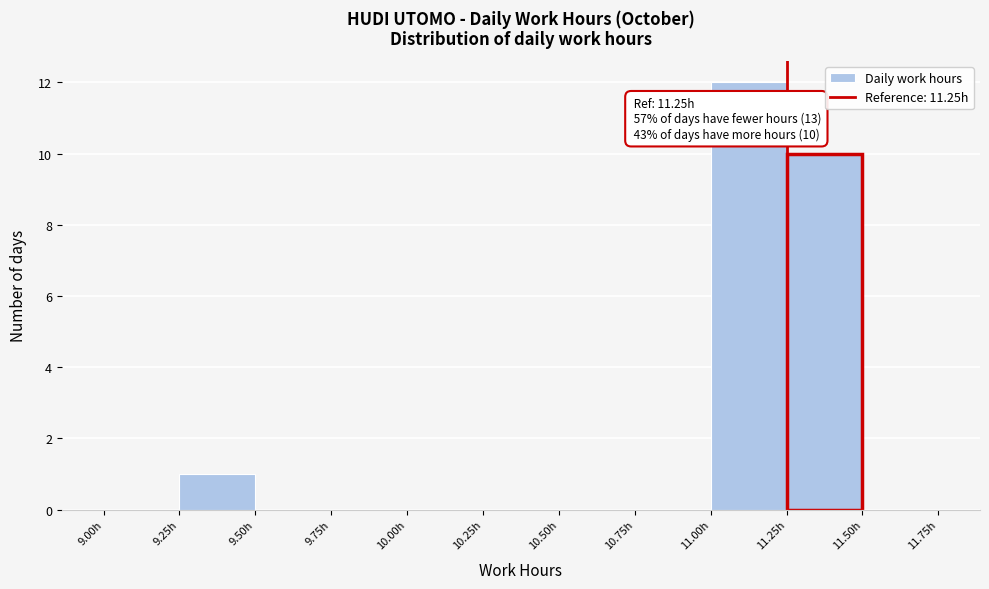

Over which range of the x-axis is the bar tallest?

11.00 to 11.25